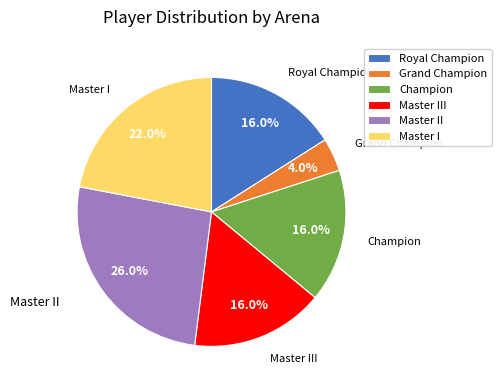

To the nearest percent, what portion does Royal Champion represent?

16%